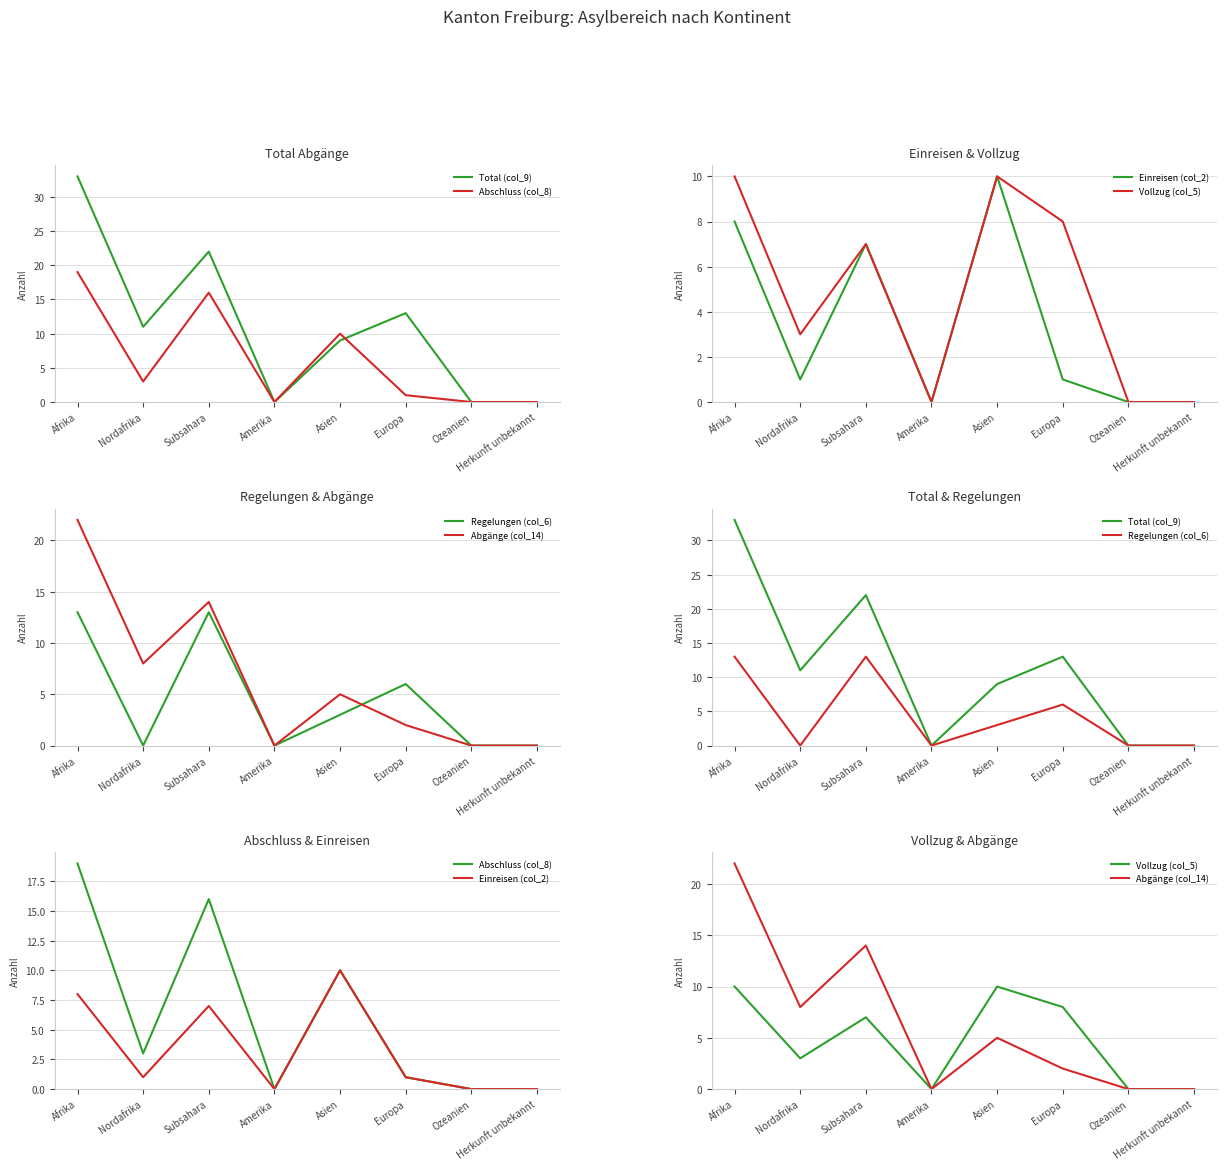

In Total (col_9), how many points are lower than both neighbors (excluding endpoints)?

2